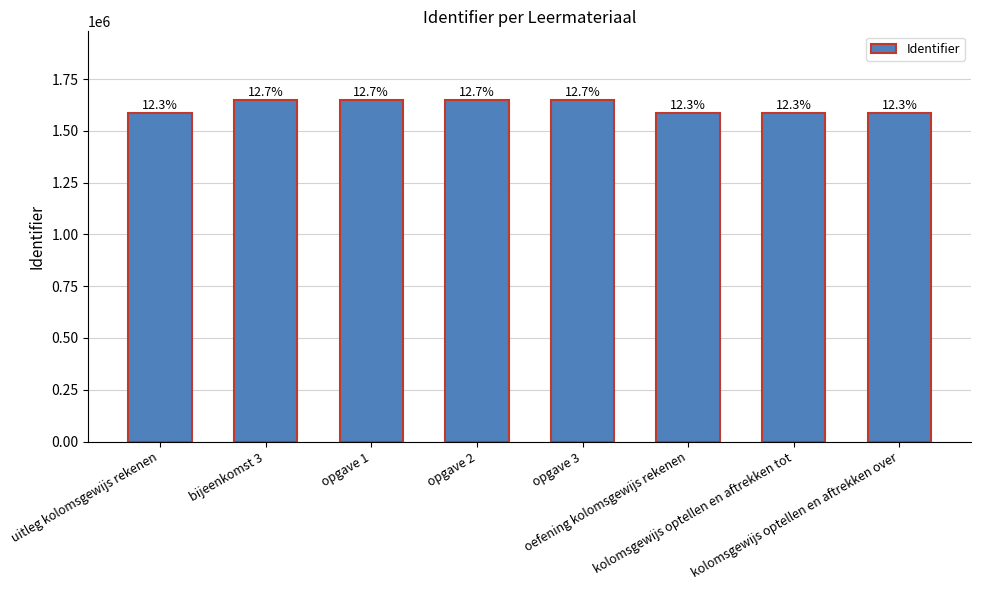

Does the chart contain any negative values?

No